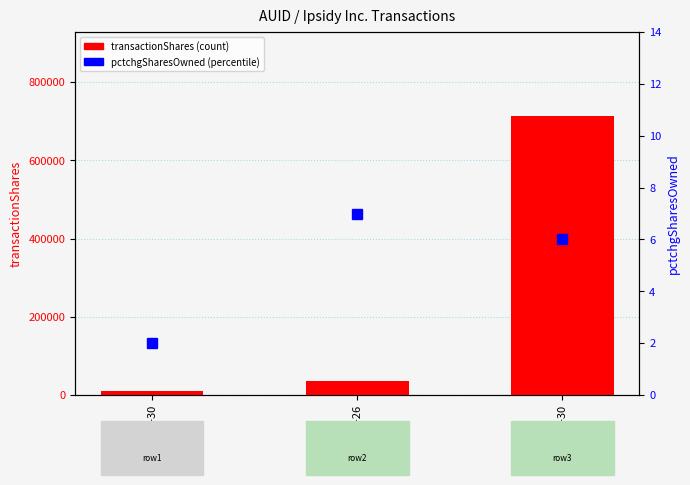

What is the value of the pctchgSharesOwned bar at the 1st from the left?

2